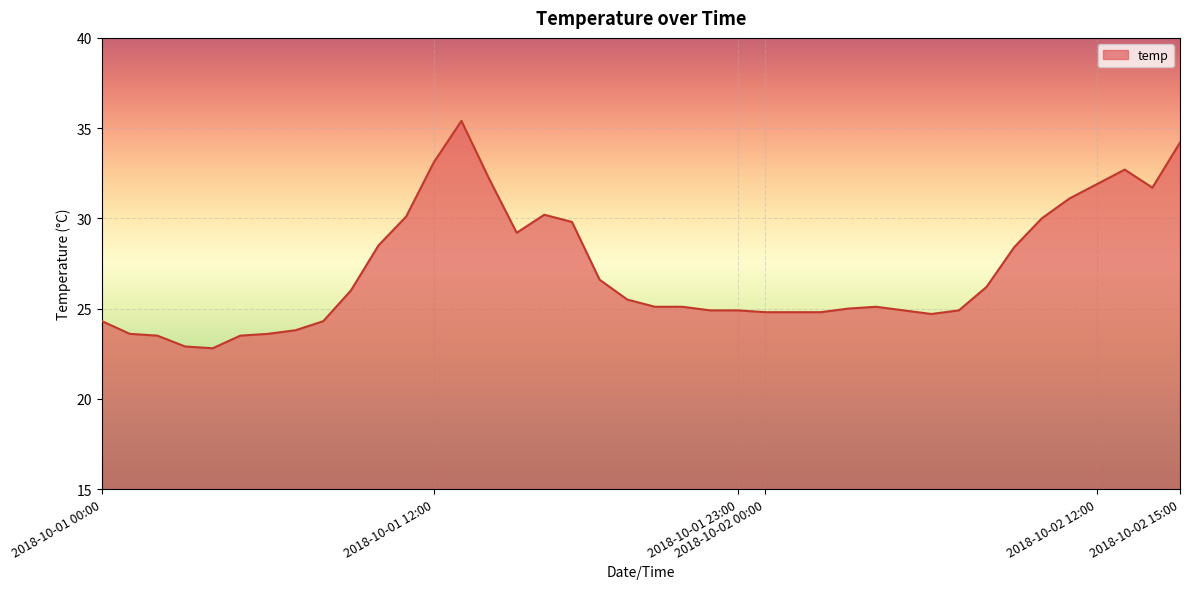

What is the greatest value displayed?

35.4